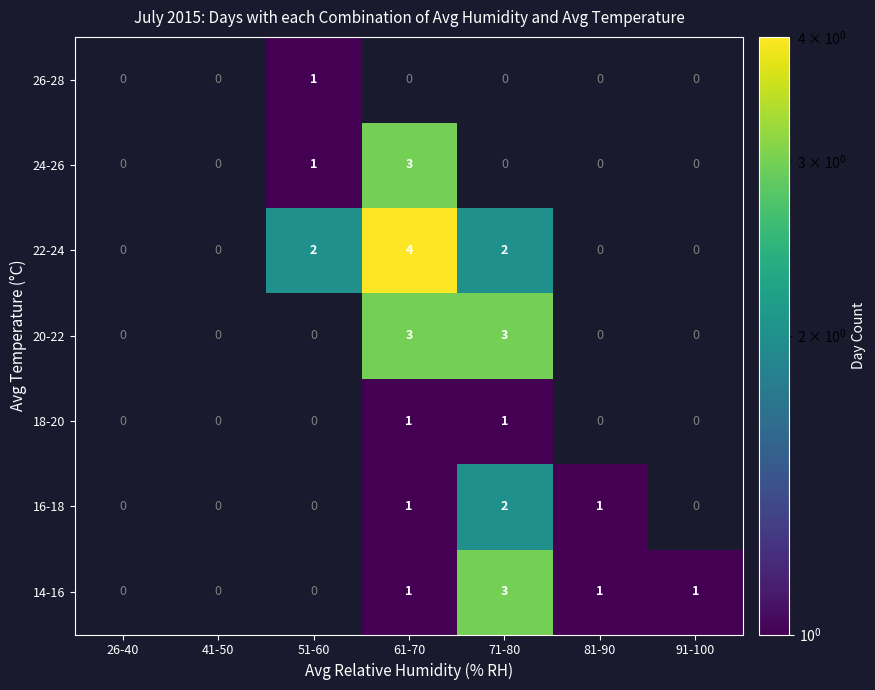

What is the total value across all series at 91-100?

1